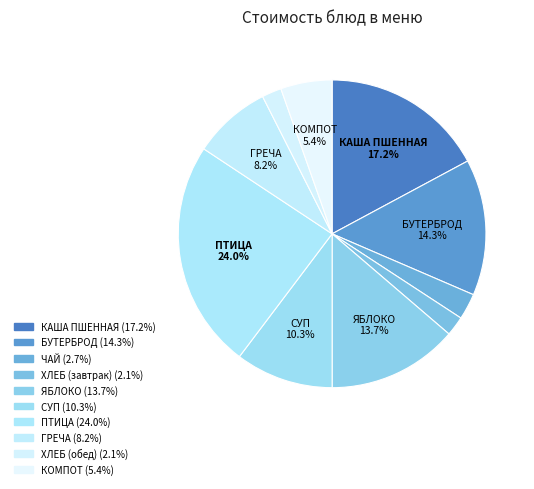

Count the number of slices in the pie.

10